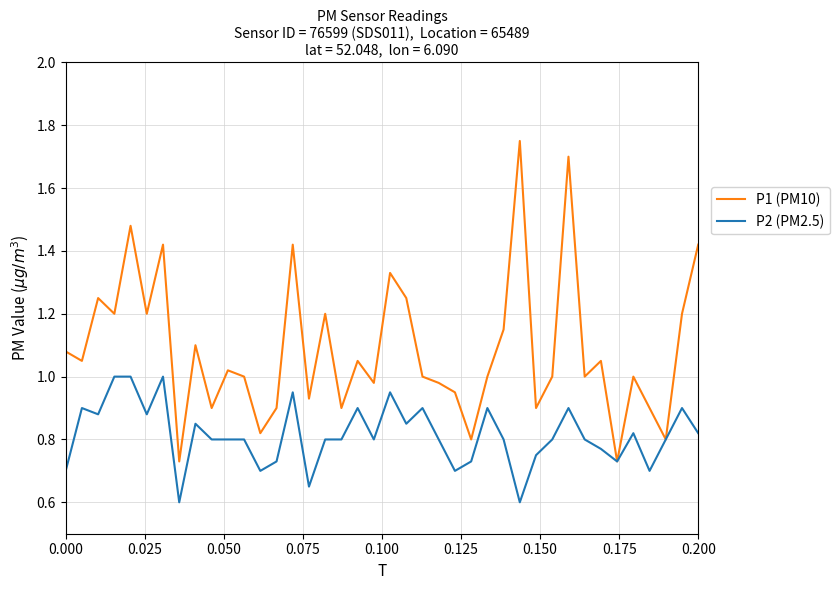

Does the chart have visible grid lines?

Yes